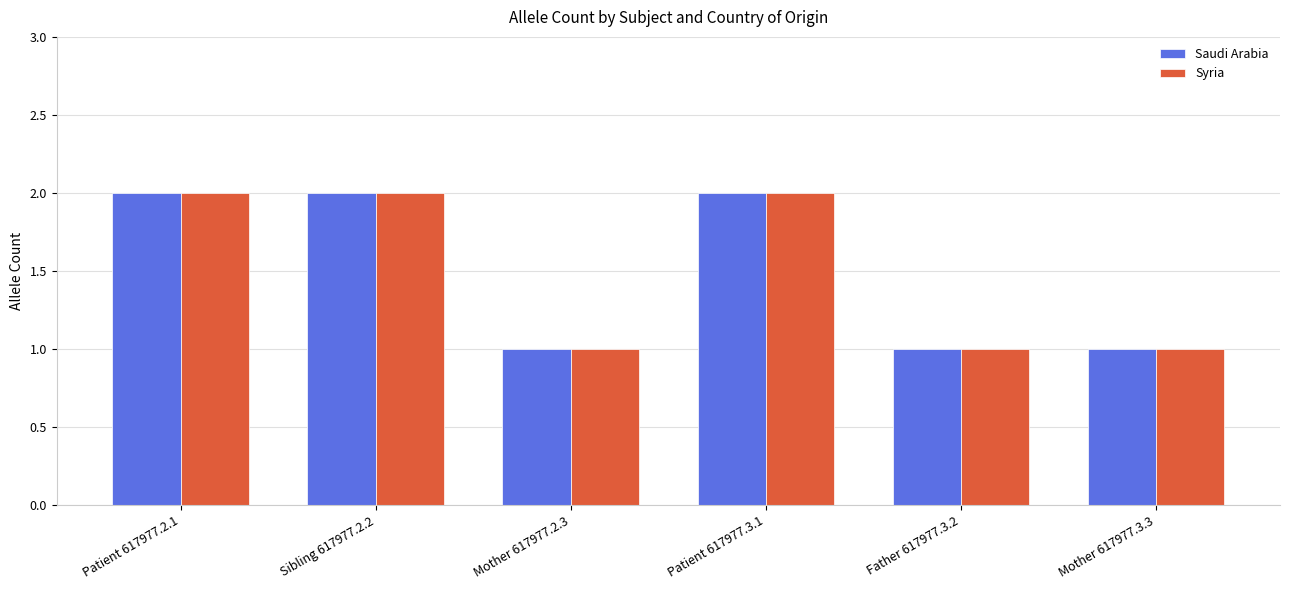

Is it true that Syria equals 2 at Mother 617977.2.3?

False